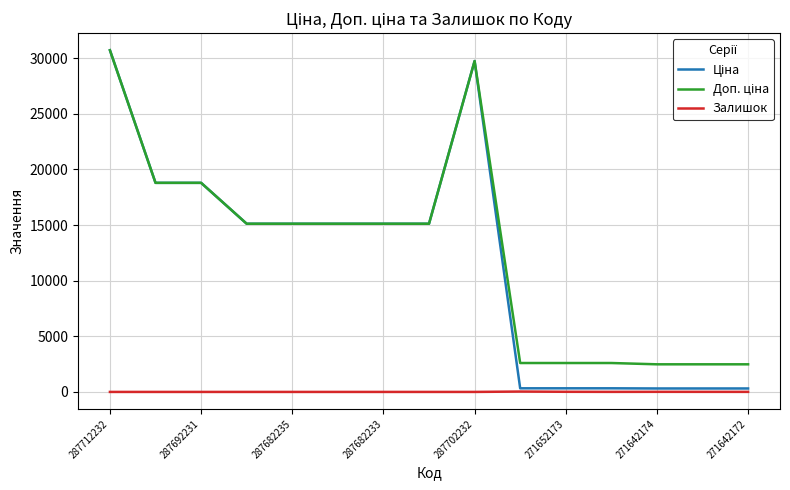

Does the chart display data point markers on the line(s)?

No